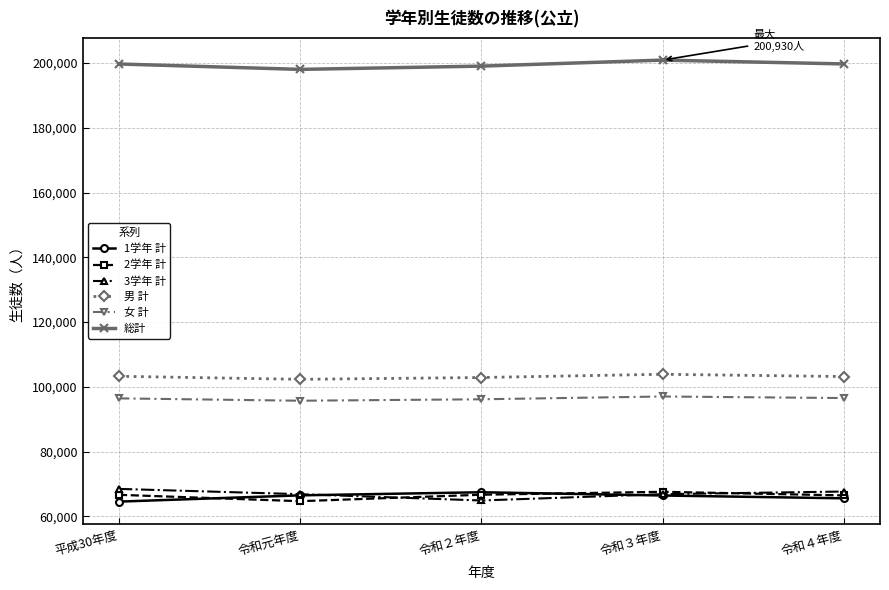

True or false: 2学年 計 and 女 計 intersect in this chart.

False